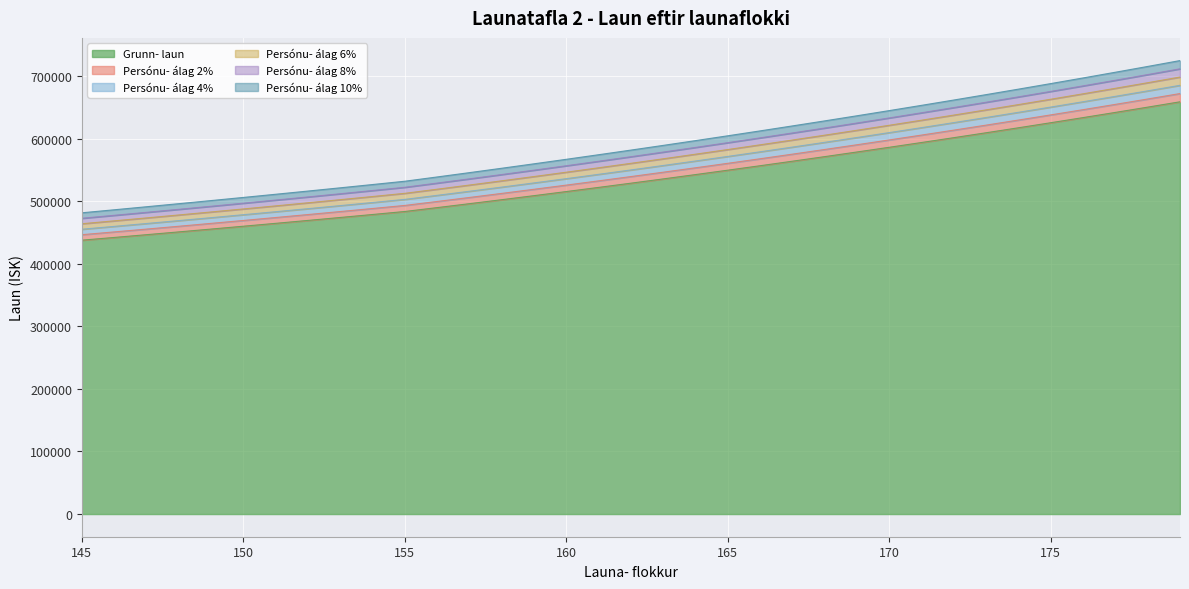

True or false: Persónu- álag 2% has a value of 686494 at 155.

False